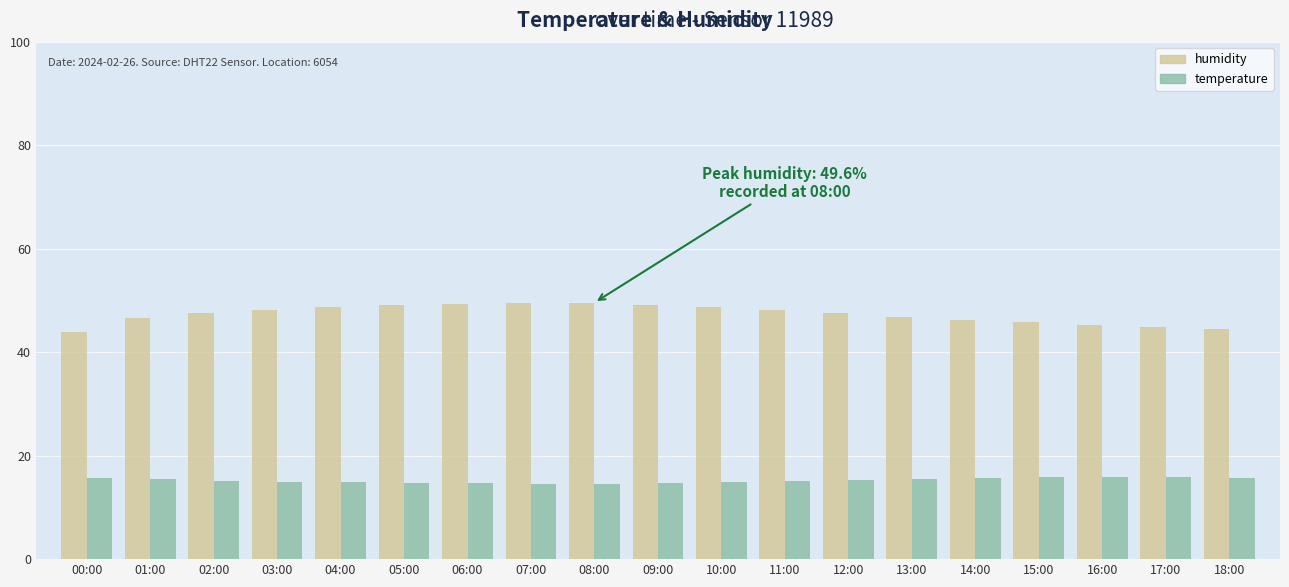

What is the label of the 3rd bar from the left?

02:00